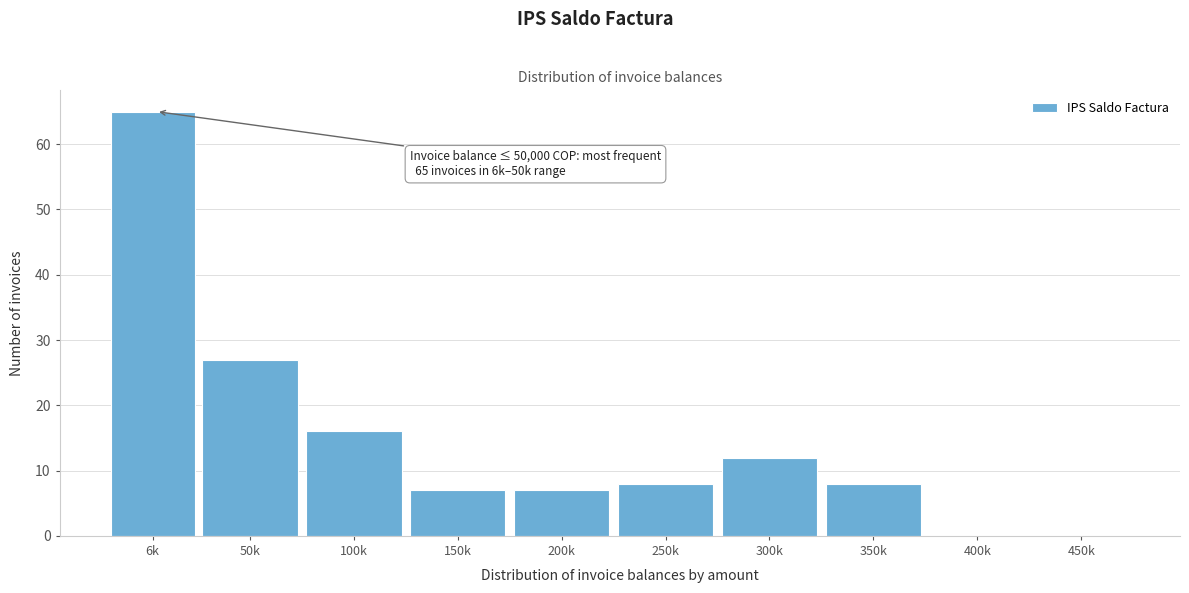

Reading left to right, list all the values displayed in this chart.

6k=65	50k=27	100k=16	150k=7	200k=7	250k=8	300k=12	350k=8	400k=0	450k=0